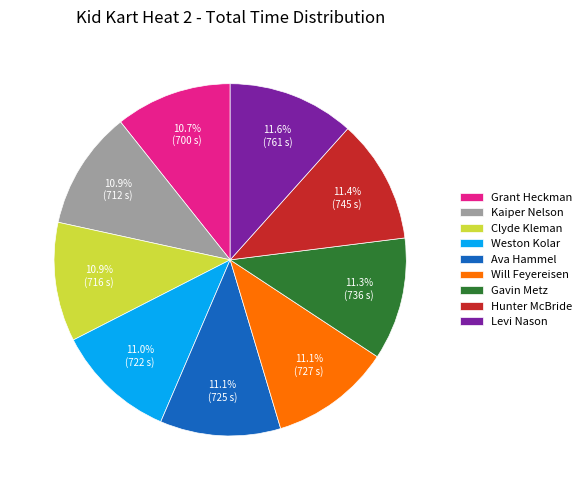

How many slices are in this pie chart?

9